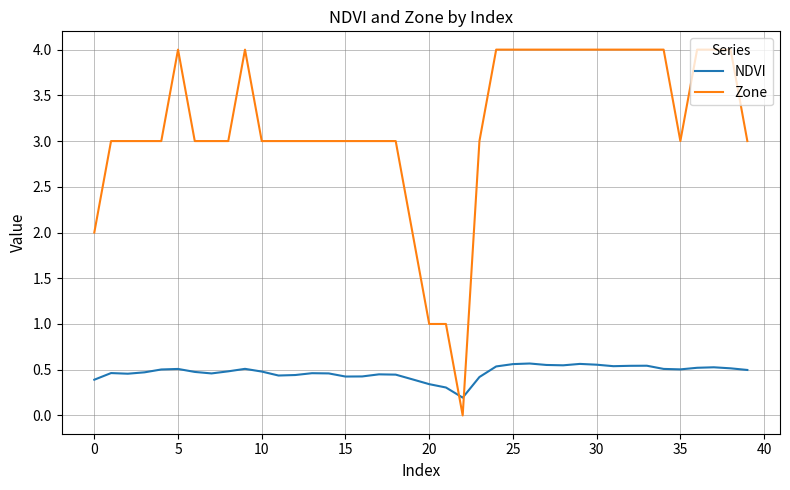

What is the maximum value shown in the chart?

4.0